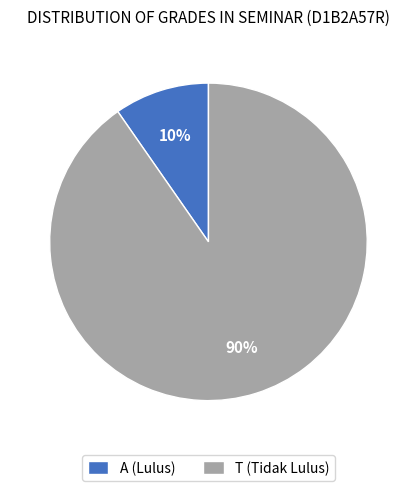

Count the number of slices in the pie.

2